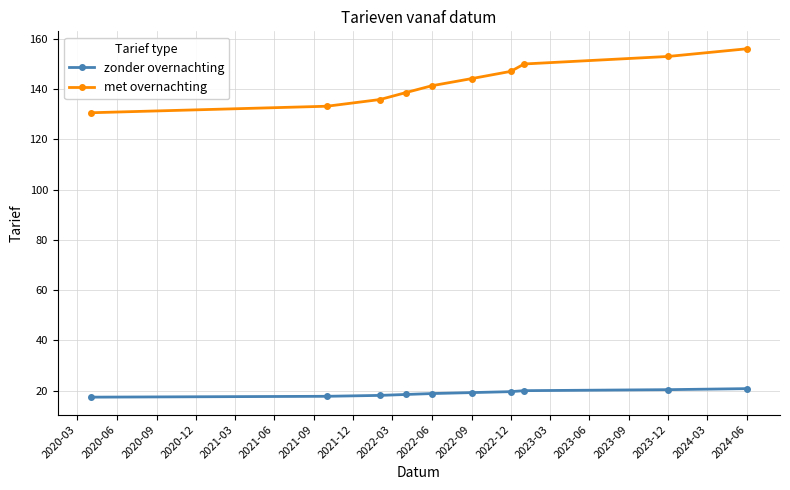

List the series in order of their peak value, highest first.

met overnachting, zonder overnachting